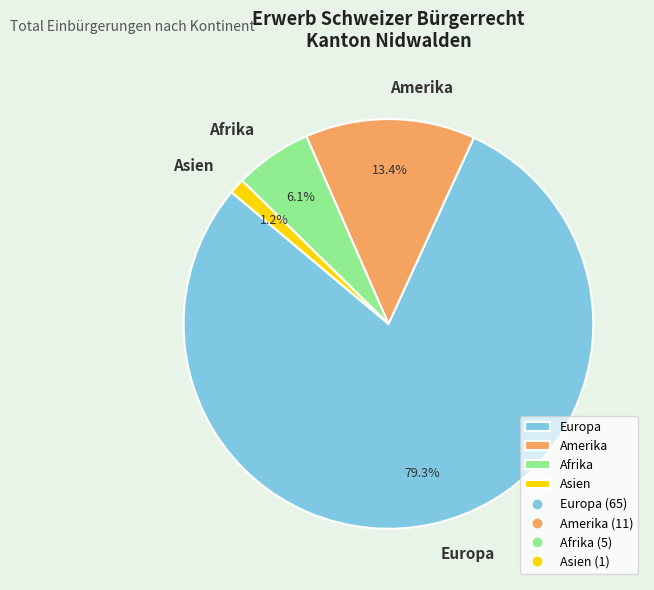

To the nearest percent, what is the average slice percentage?

25%